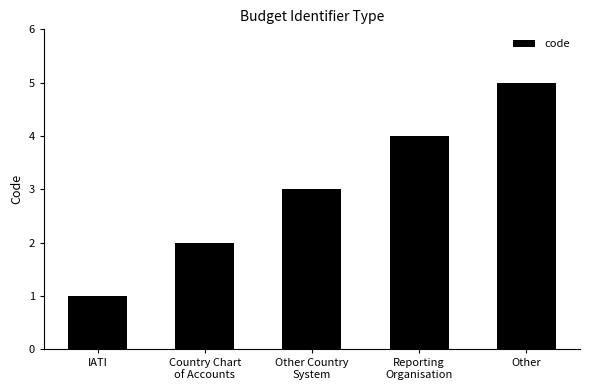

Rank the categories by value from lowest to highest.

IATI, Country Chart
of Accounts, Other Country
System, Reporting
Organisation, Other